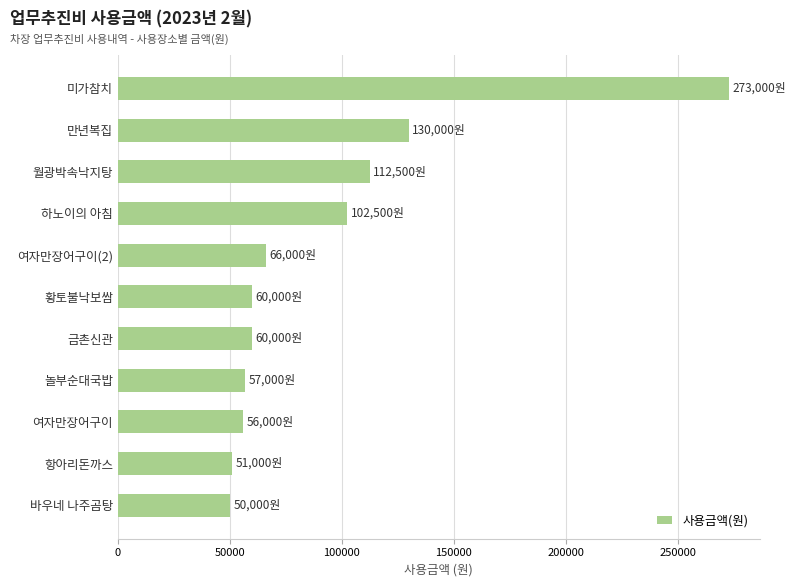

What is the sum of all values?

1018000